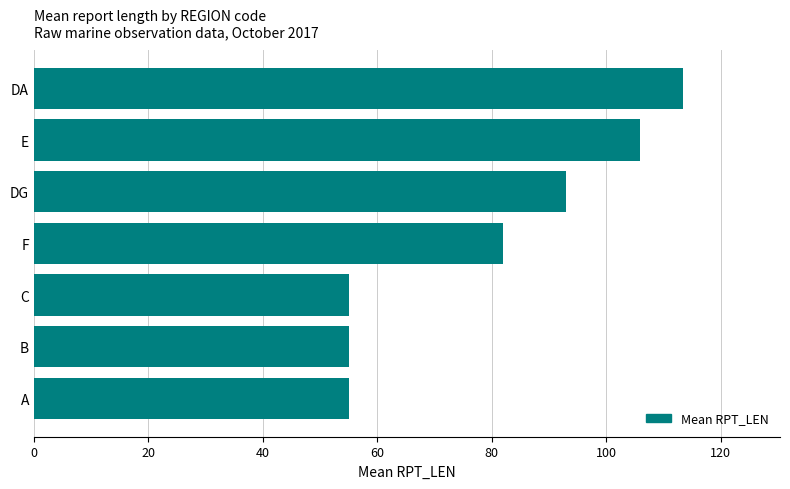

What is the difference between the second highest and minimum values?

51.0